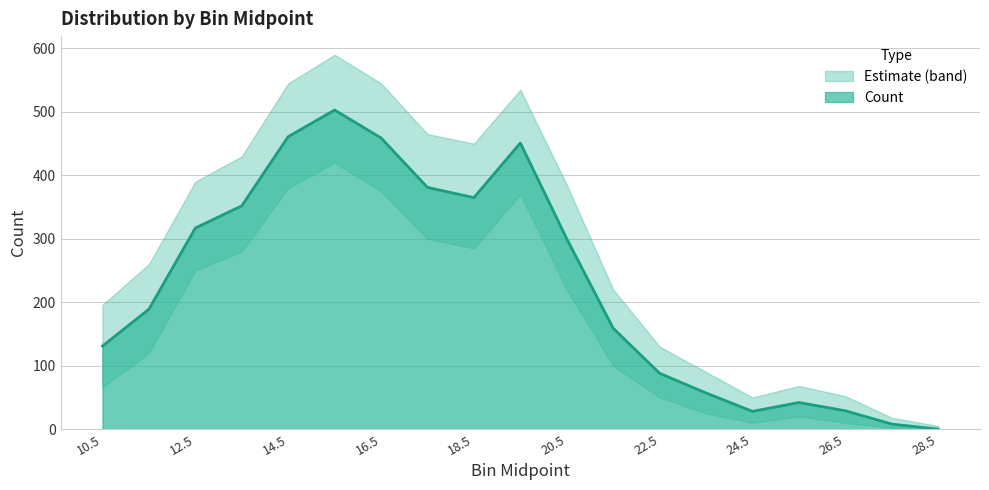

Where is the first local minimum?

18.5